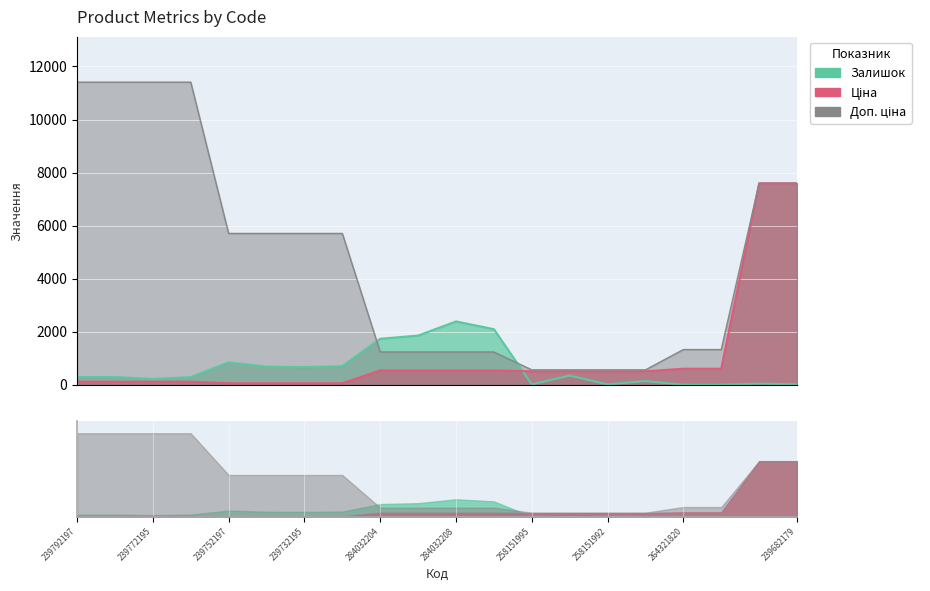

Which series has the largest total across all categories?

Доп. ціна